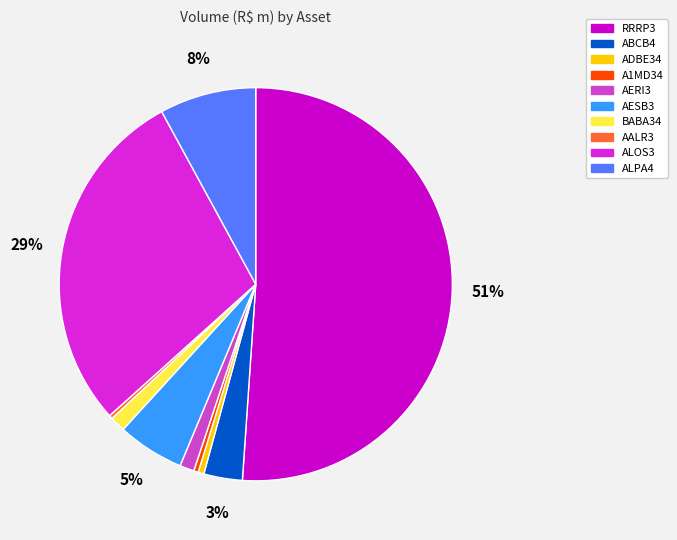

To the nearest percent, what is the average slice percentage?

10%